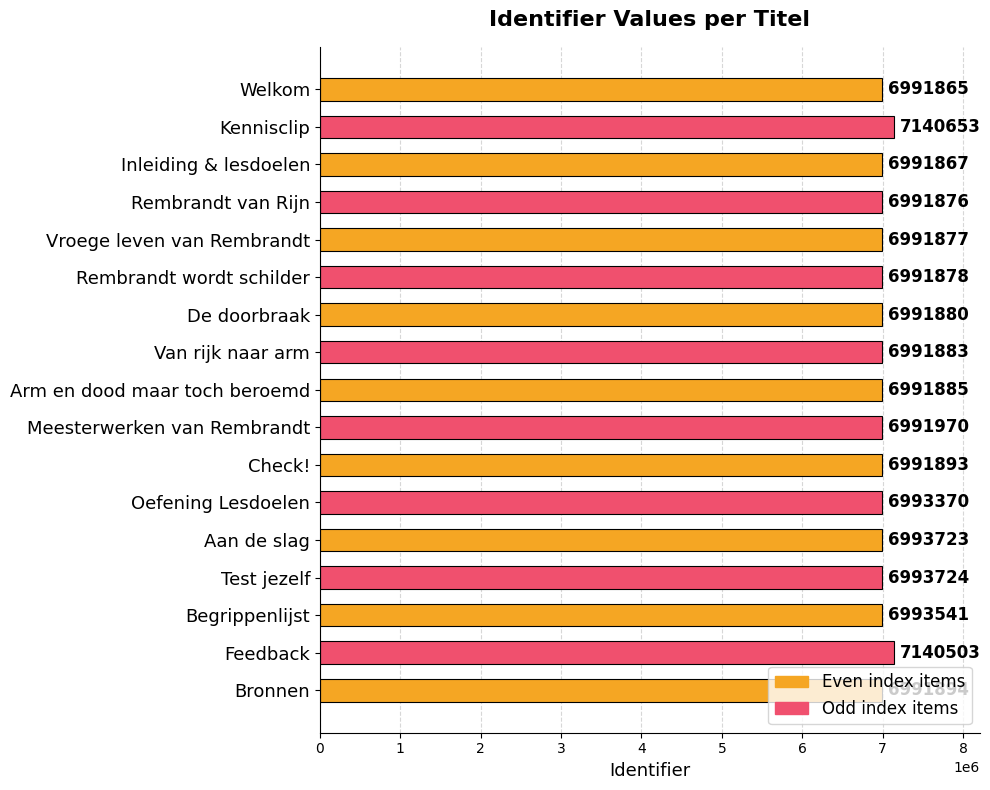

What value does the data have at Oefening Lesdoelen?

6993370